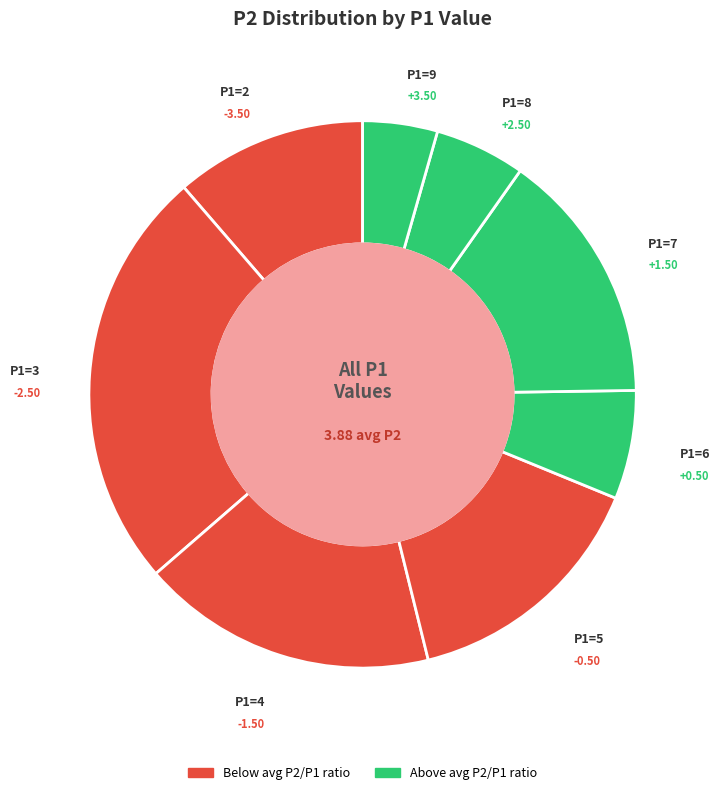

How many segments does this pie chart have?

8